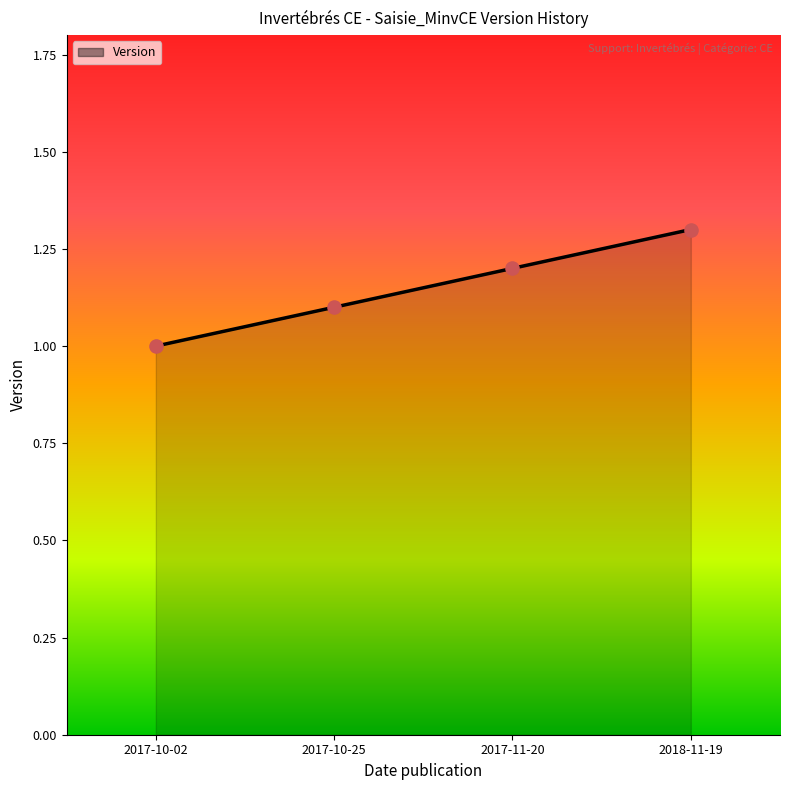

What is the change in value from 2017-10-02 to 2017-10-25?

+0.1